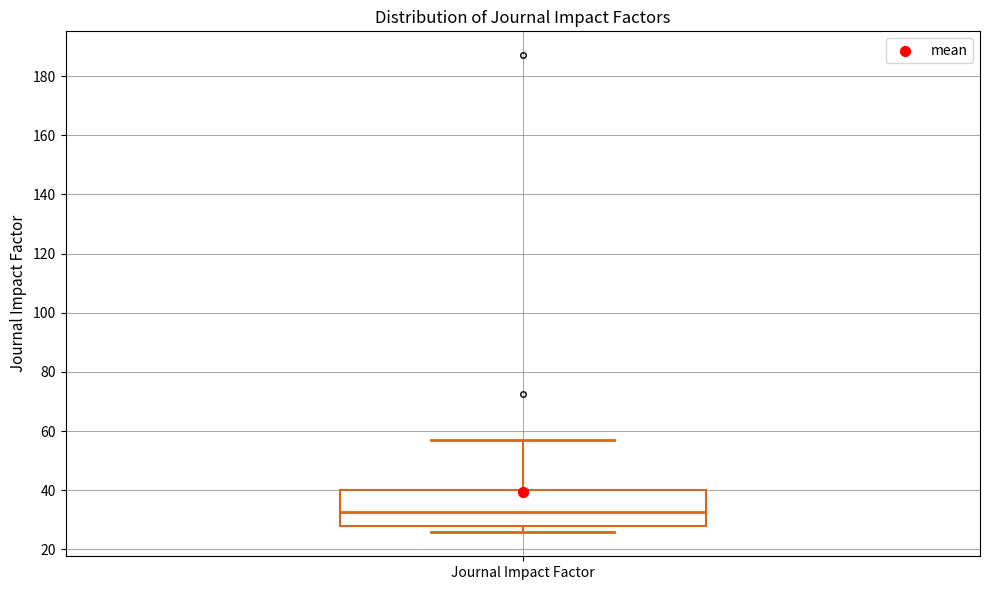

Read this box plot against the y-axis: the position of the median line, the range covered by the box, and the ends of both whiskers. The values are not printed on the chart, so give them approximately, as read against the axis.

median 32, box 28 to 40, whiskers 26 to 58